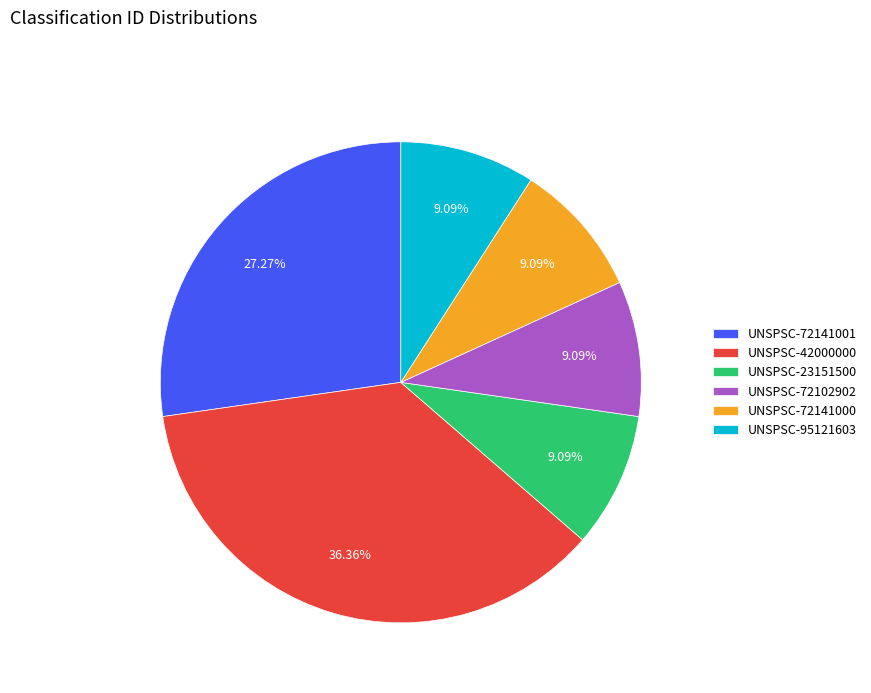

Is the sum of UNSPSC-72141001 and UNSPSC-42000000 greater than half?

Yes